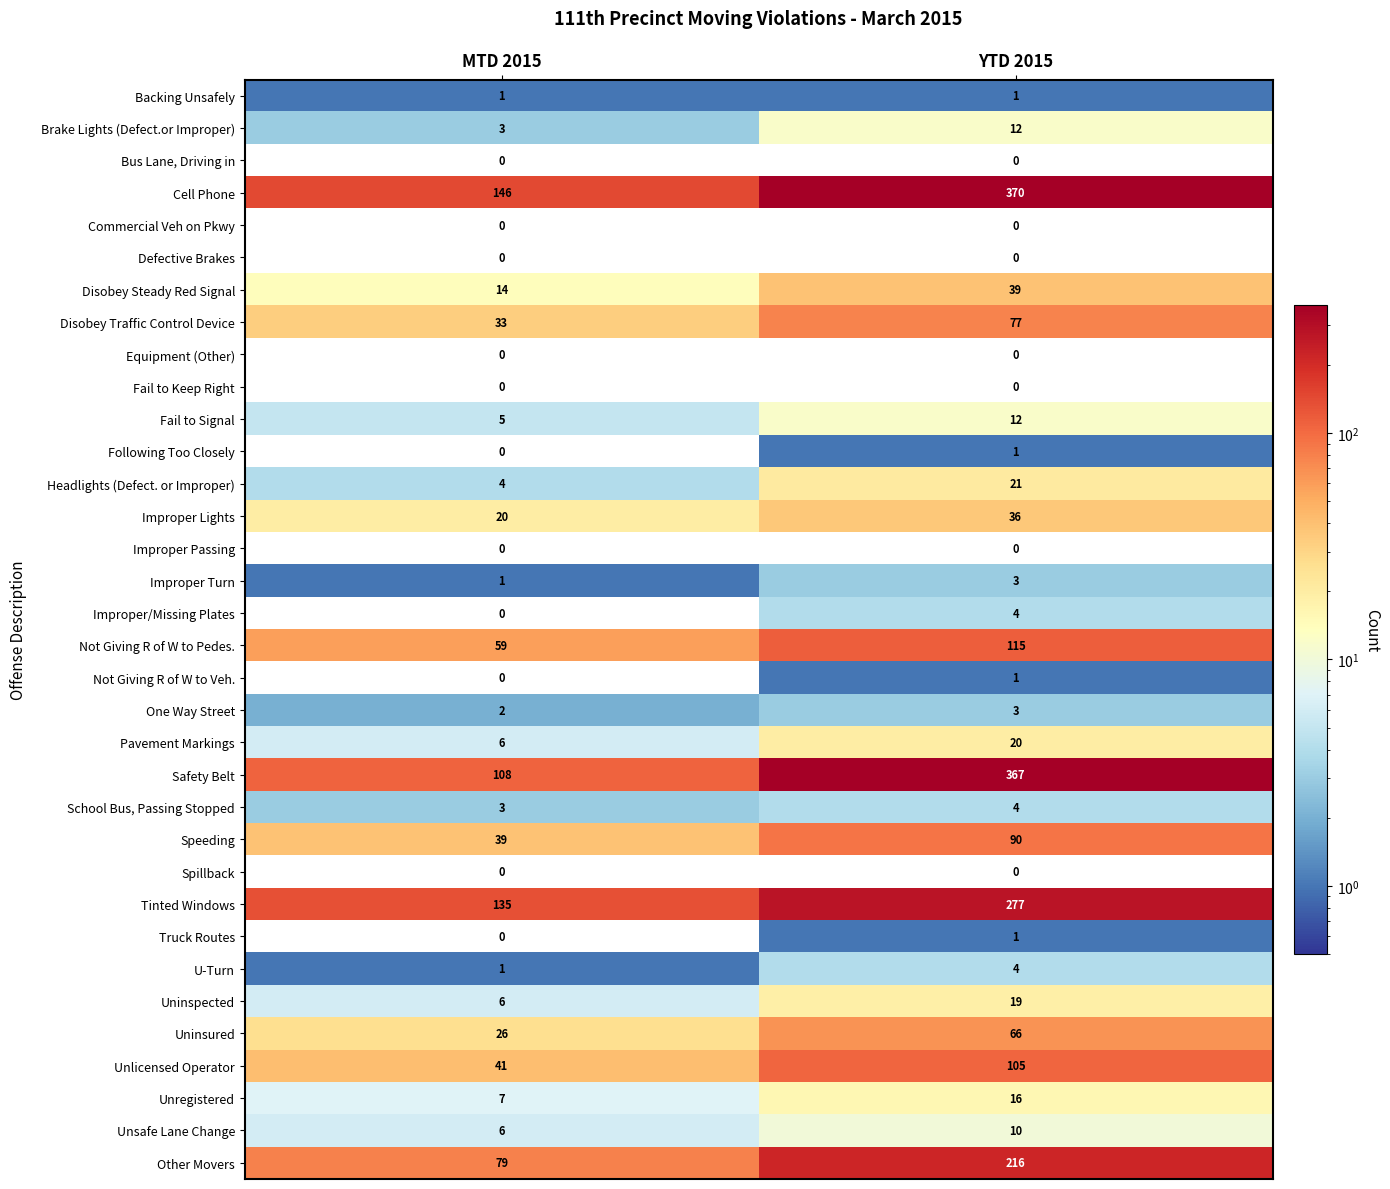

Between MTD 2015 and YTD 2015, which series saw the biggest shift?

Safety Belt